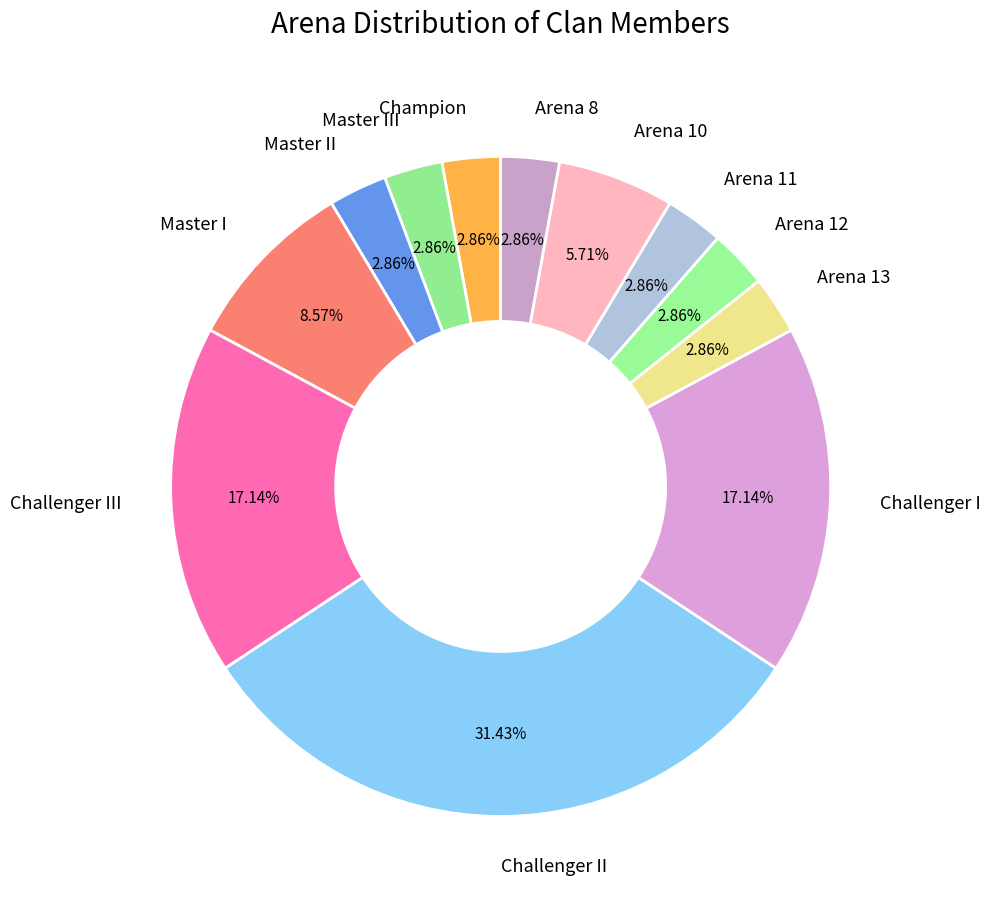

Approximately how many times larger is the value at Arena 12 compared to Arena 8?

1.0